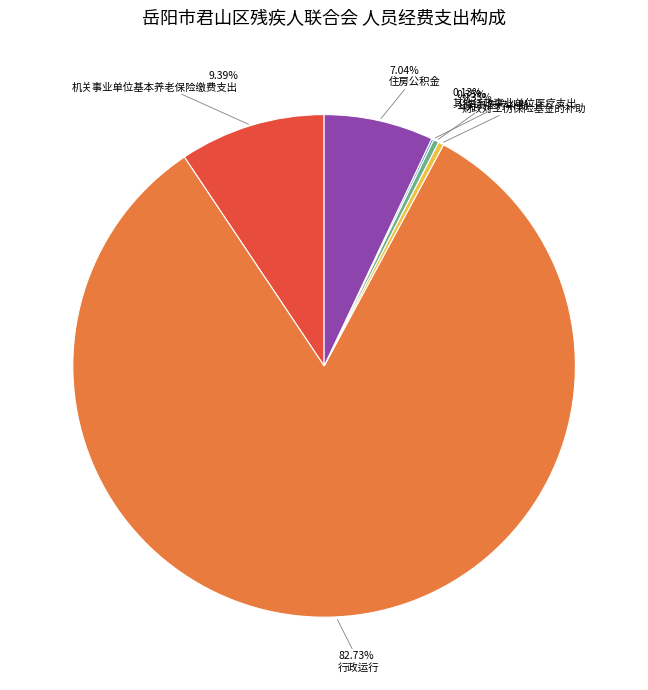

Is there a majority slice in this chart?

Yes